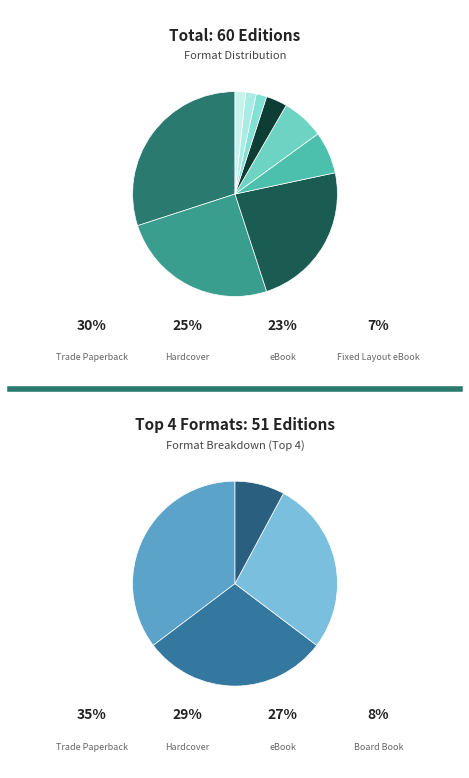

To the nearest percent, what is the difference between the Audio Download and Hardcover slice percentages?

23%